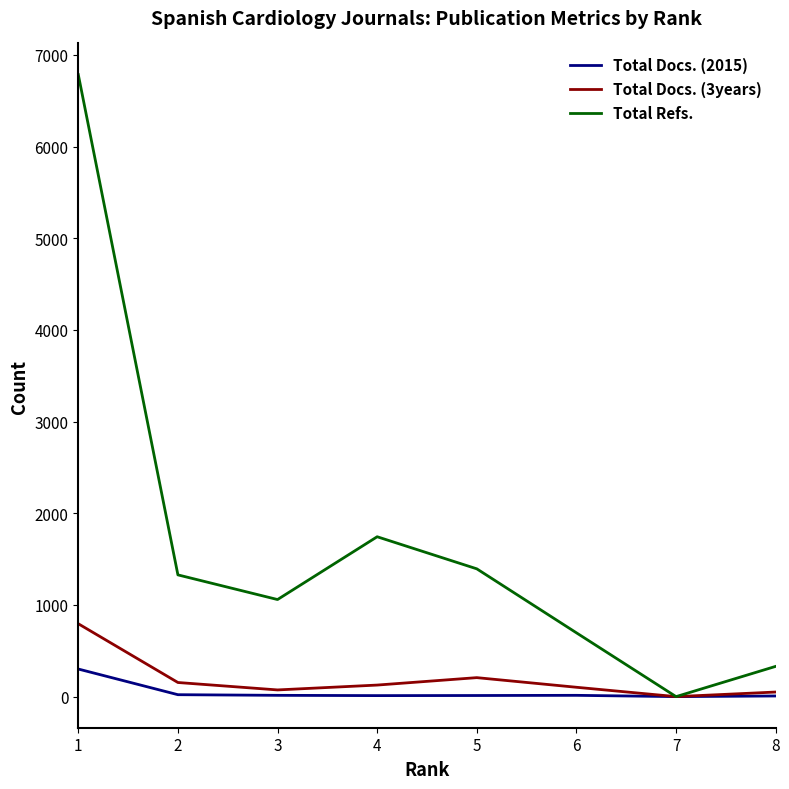

How many categories are shown in the chart?

8